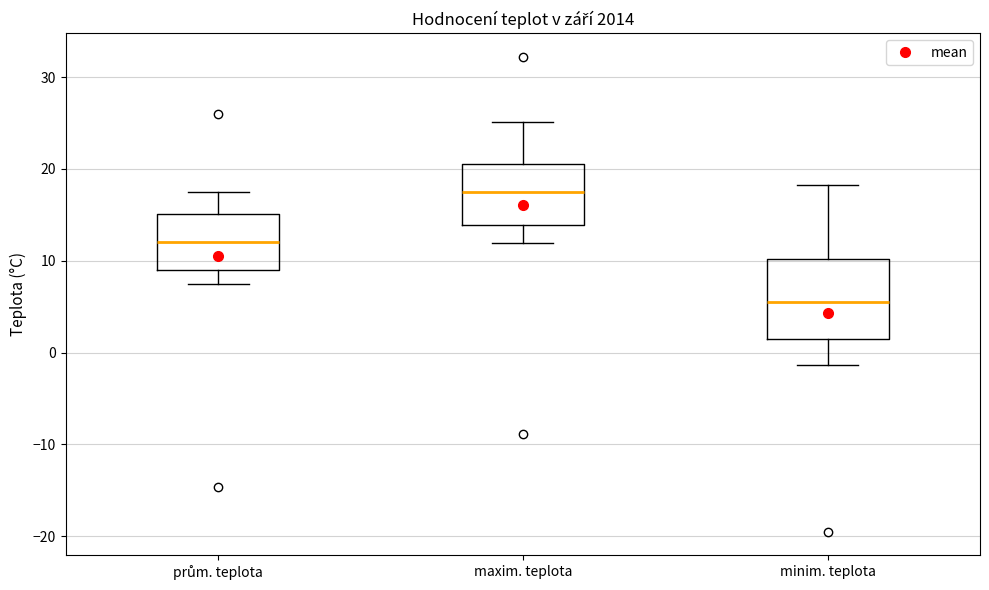

Reading left to right, transcribe this box plot: for each box, give where its median line is, the range the box spans, and where its two whiskers end, as read against the y-axis. The values are not printed on the chart, so give them approximately, as read against the axis.

prům. teplota: median 12, box 9 to 15, whiskers 8 to 18
maxim. teplota: median 17, box 14 to 21, whiskers 12 to 25
minim. teplota: median 6, box 2 to 10, whiskers -1 to 18